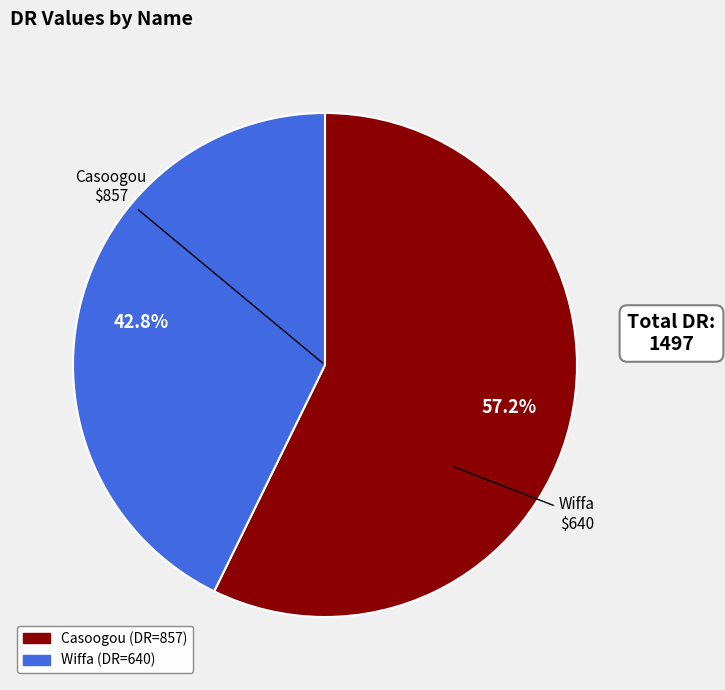

Does any single category account for the majority?

Yes